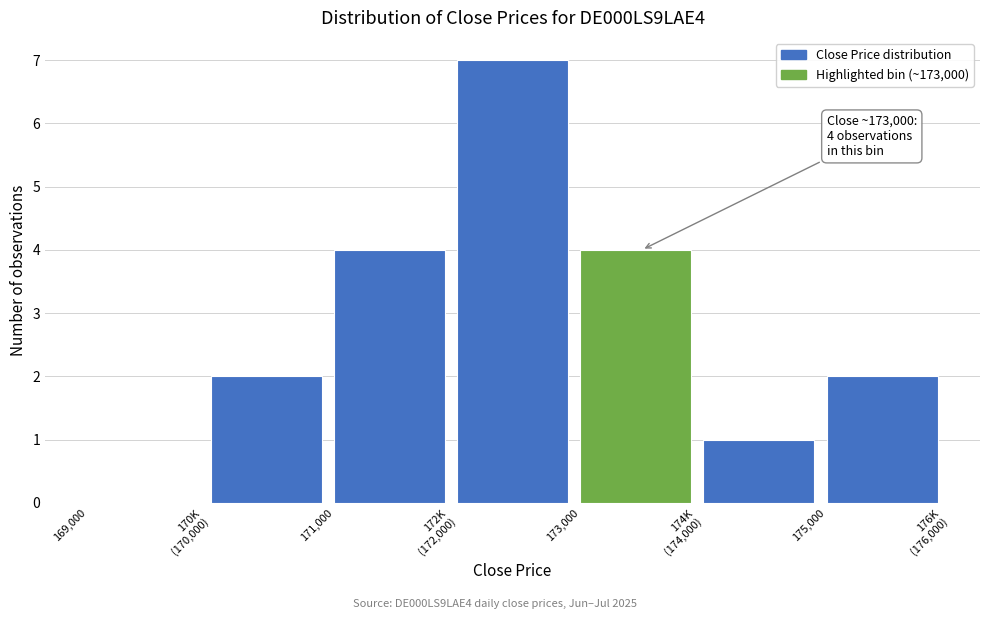

What is the sum of all values?

20